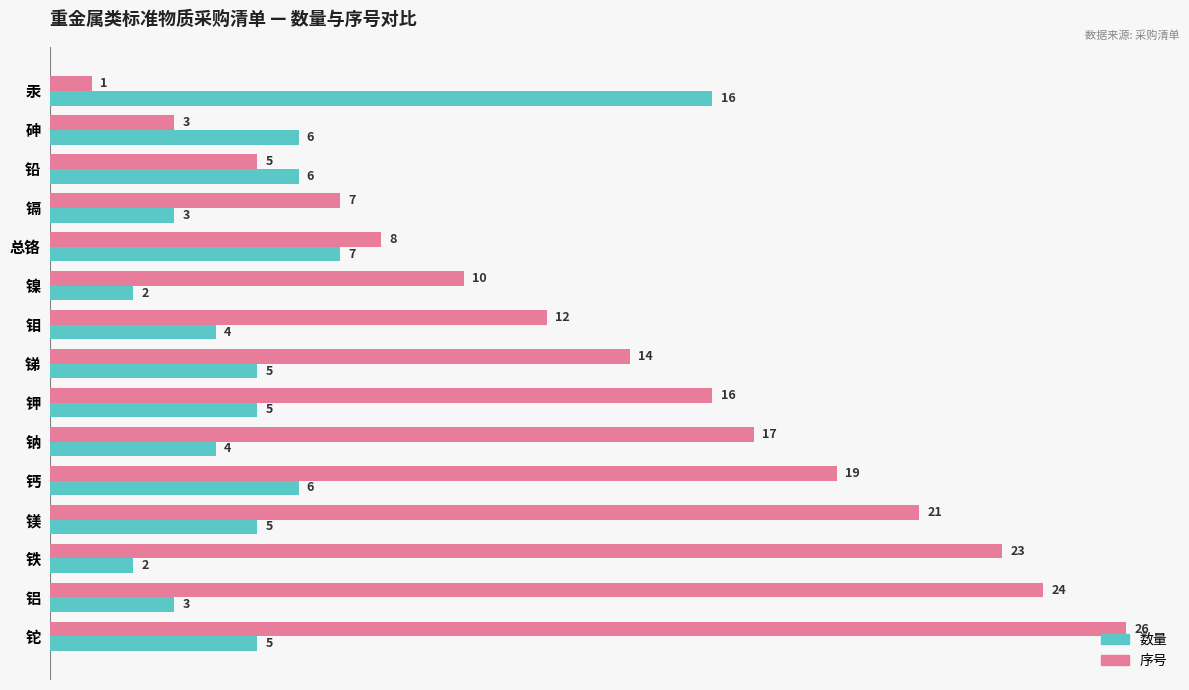

True or false: 数量 has a value of 5 at 铊.

True